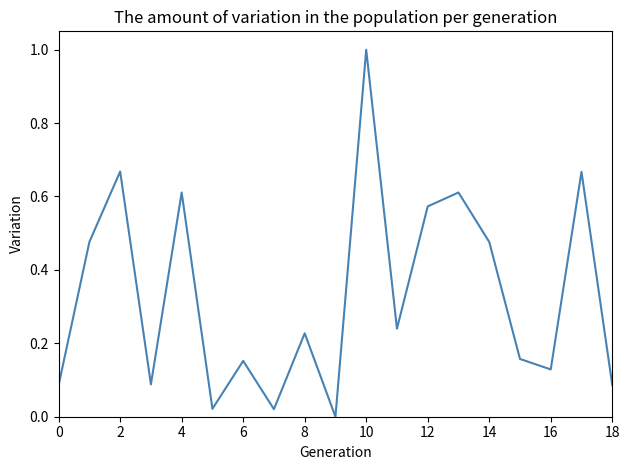

How many lines are shown in the chart?

1